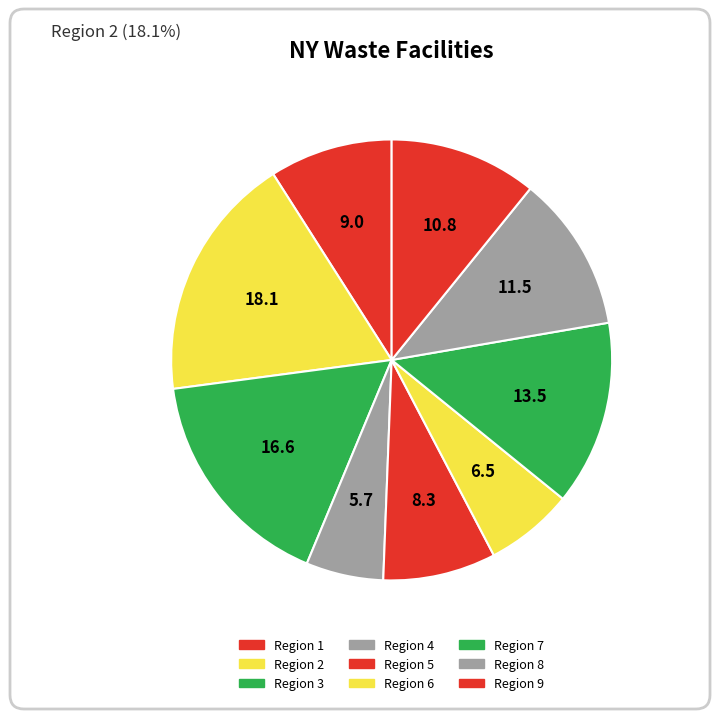

Count the number of slices in the pie.

9